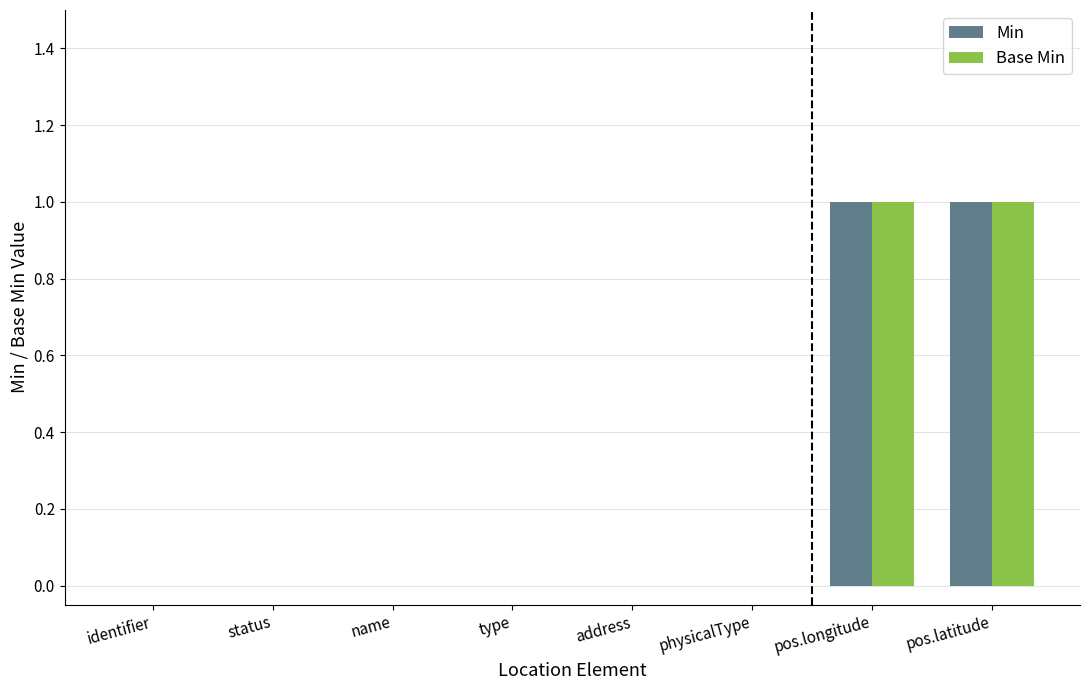

What is the highest value of the Base Min series?

1